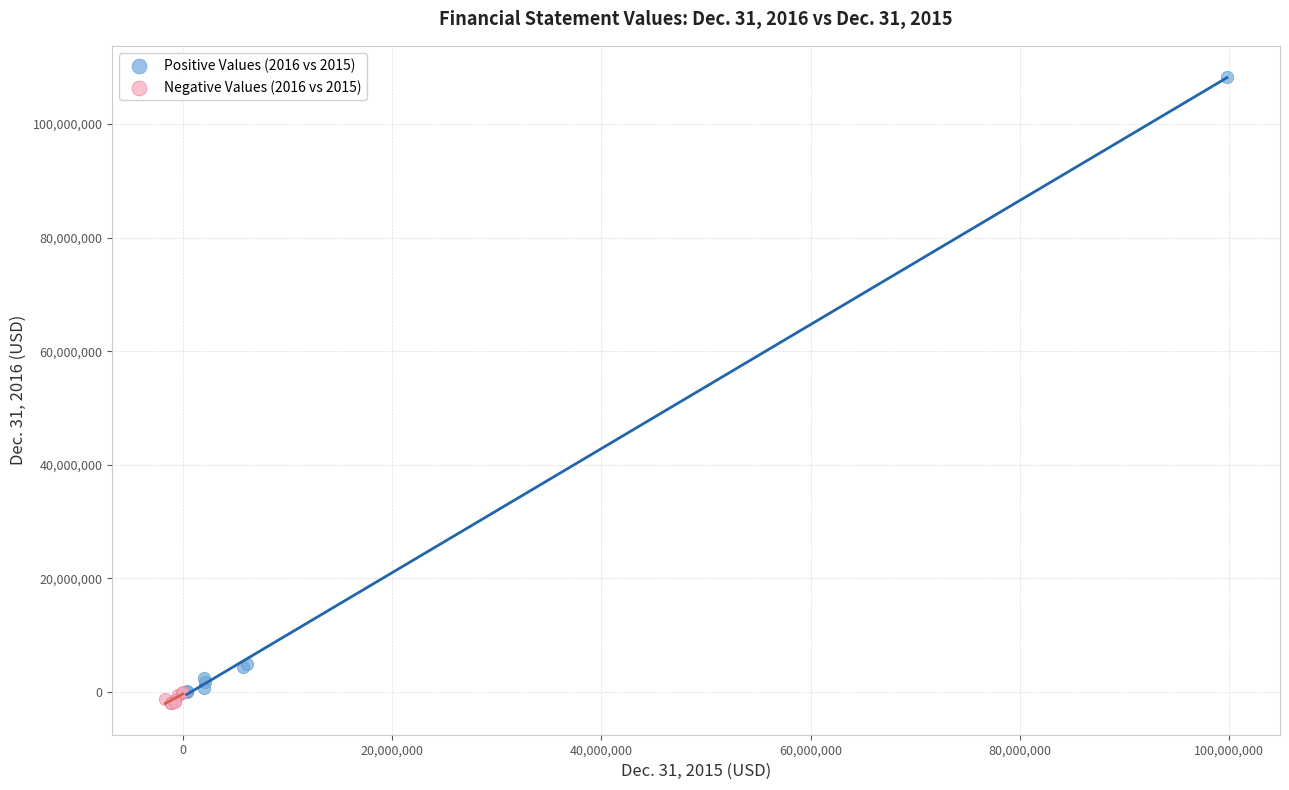

Which series contains the highest Y value?

Positive Values (2016 vs 2015)